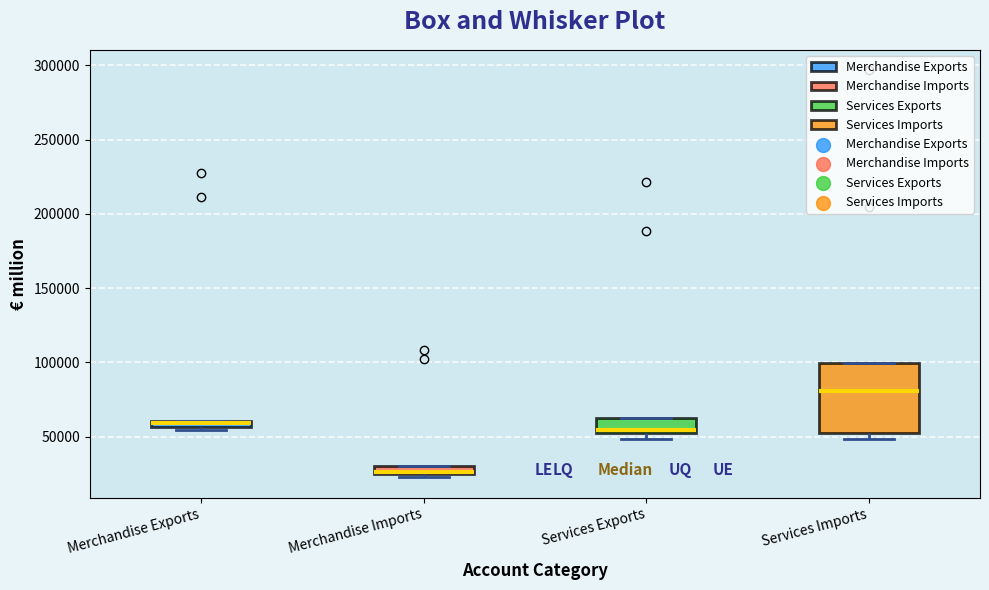

Where is the upper edge of the box for Services Exports on the y-axis? The values are not printed on the chart, so give them approximately, as read against the axis.

65000